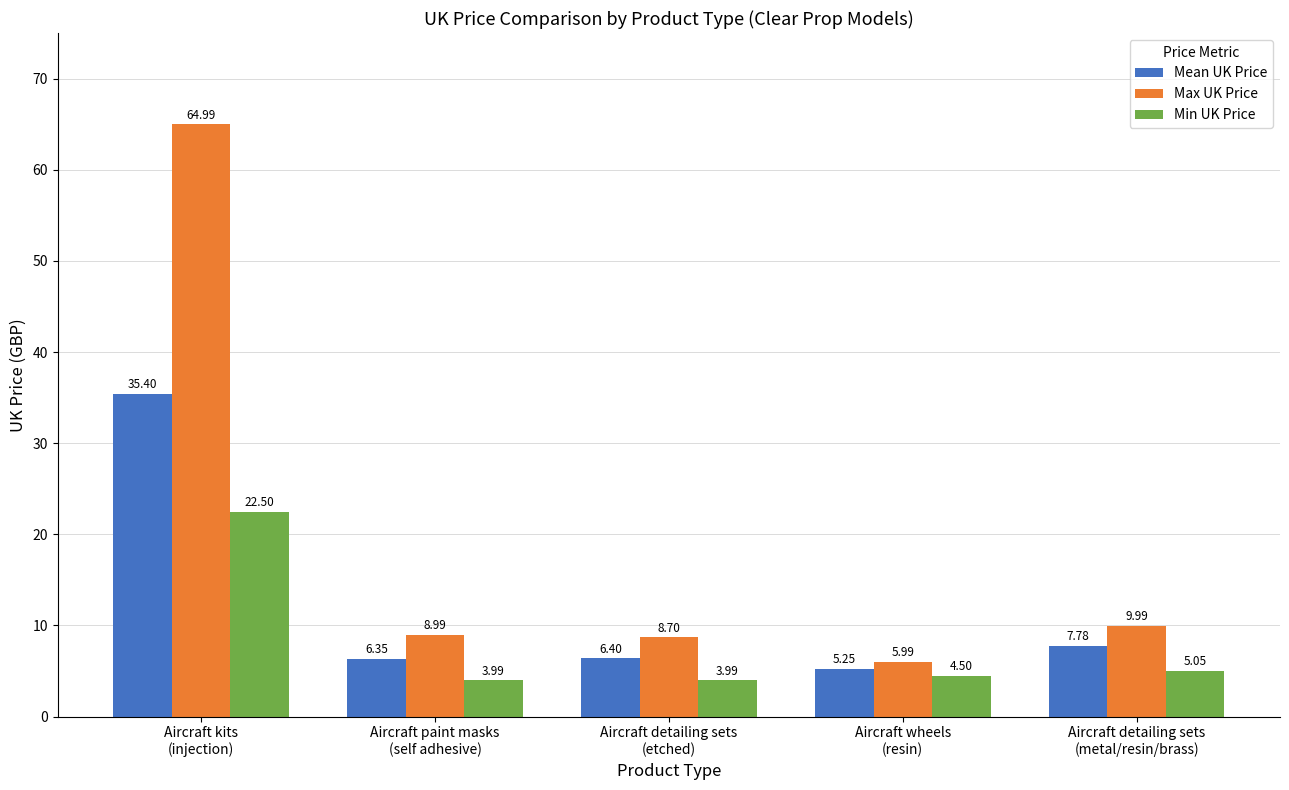

What is the difference between the second highest and minimum values in the Max UK Price series?

4.0